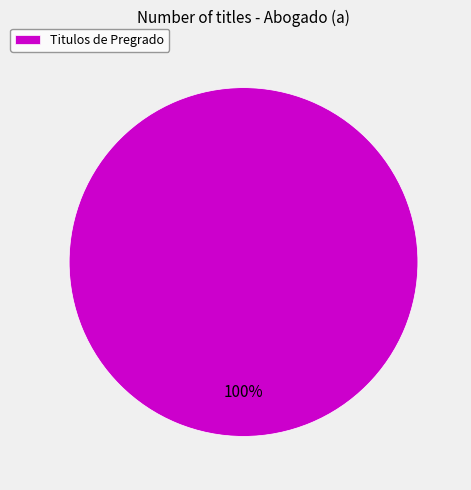

To the nearest percent, what portion does Titulos de Pregrado represent?

100%